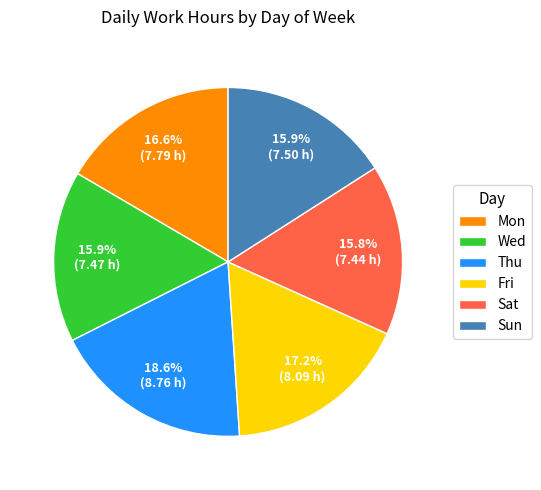

Count the number of slices in the pie.

6